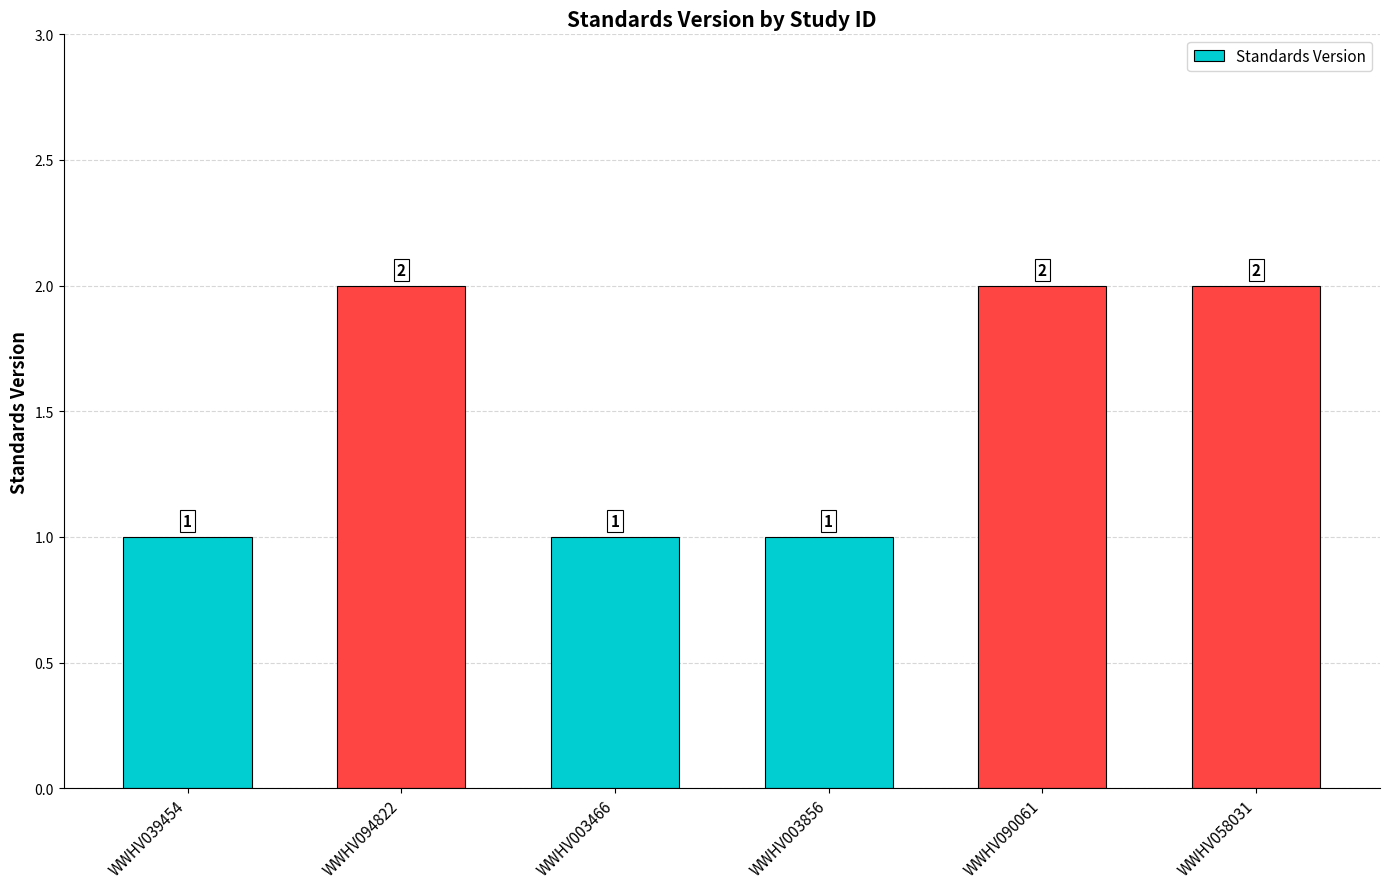

Is it true that the value at WWHV094822 is 2?

True